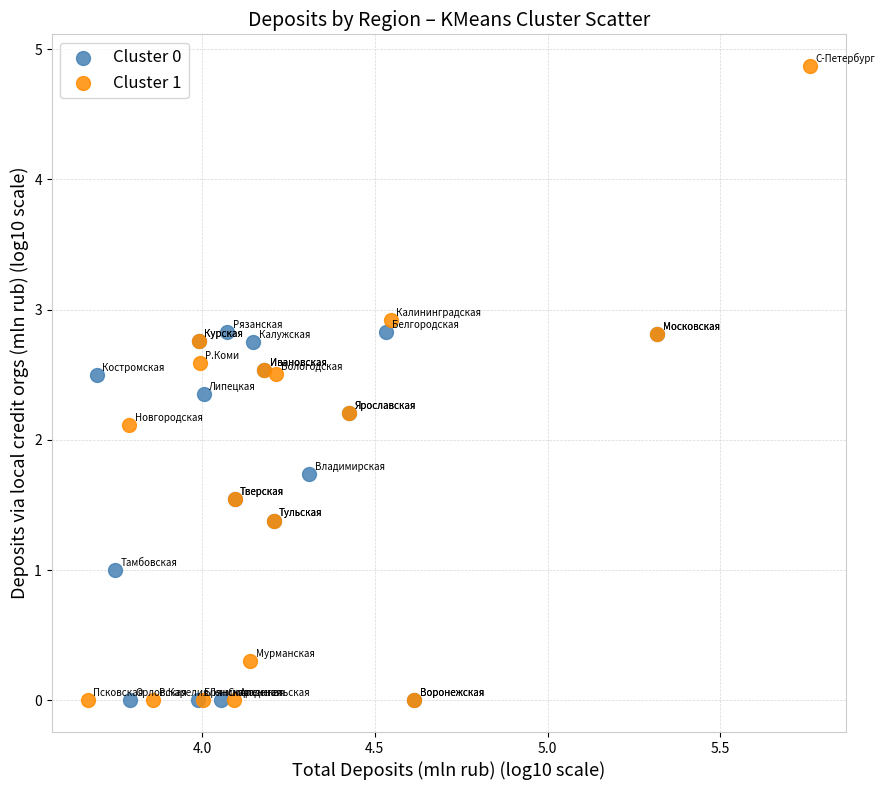

Which series reaches the maximum Y coordinate?

Cluster 1